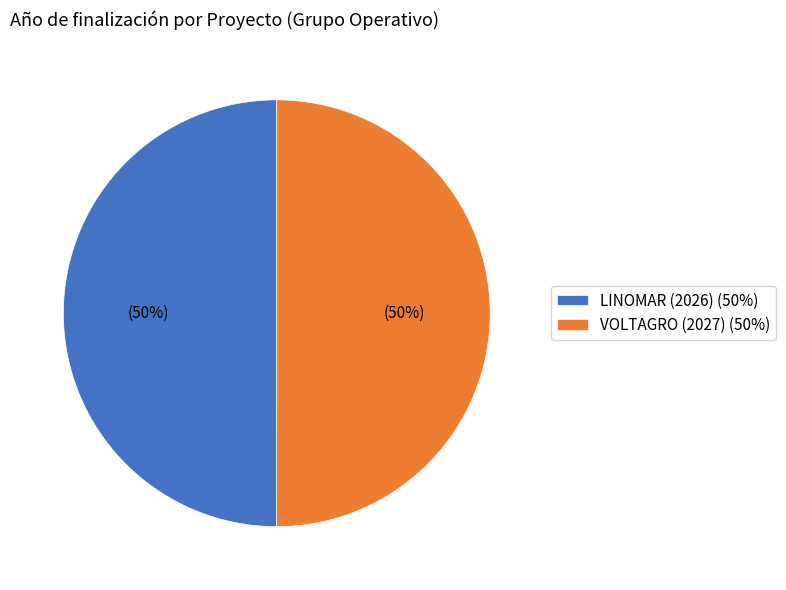

Approximately how many times larger is the value at VOLTAGRO (2027) (50%) compared to LINOMAR (2026) (50%)?

1.0